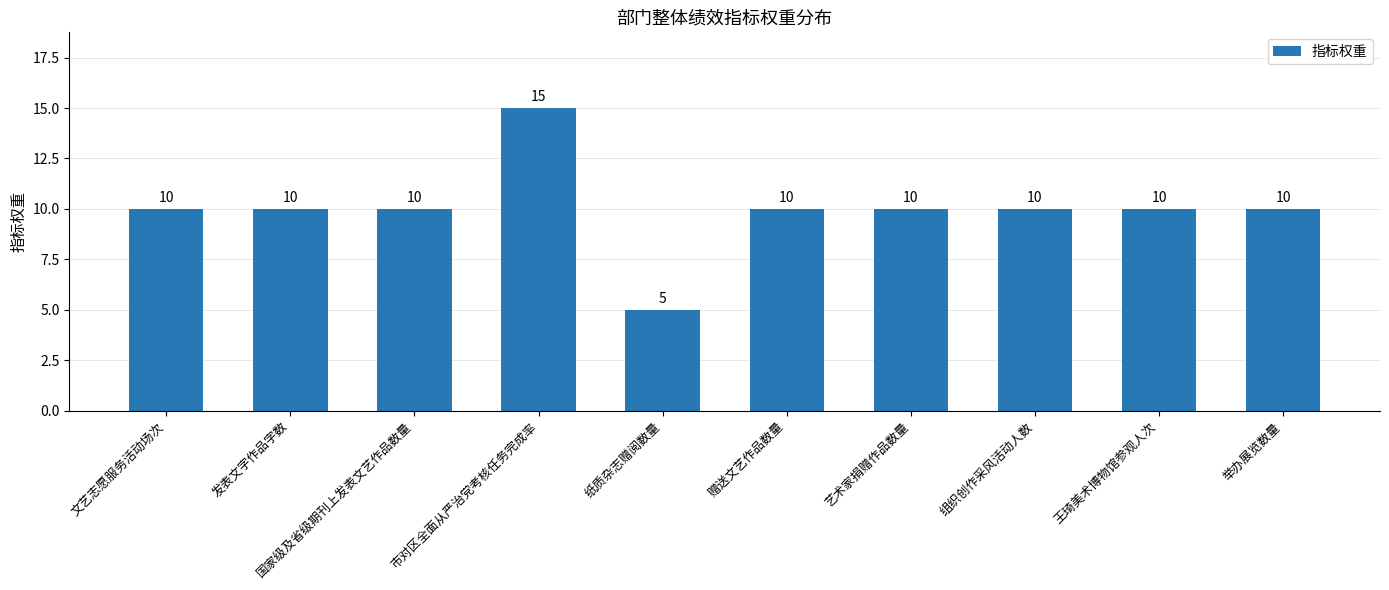

Reading right to left, transcribe all the data shown in this chart.

10	10	10	10	10	5	15	10	10	10